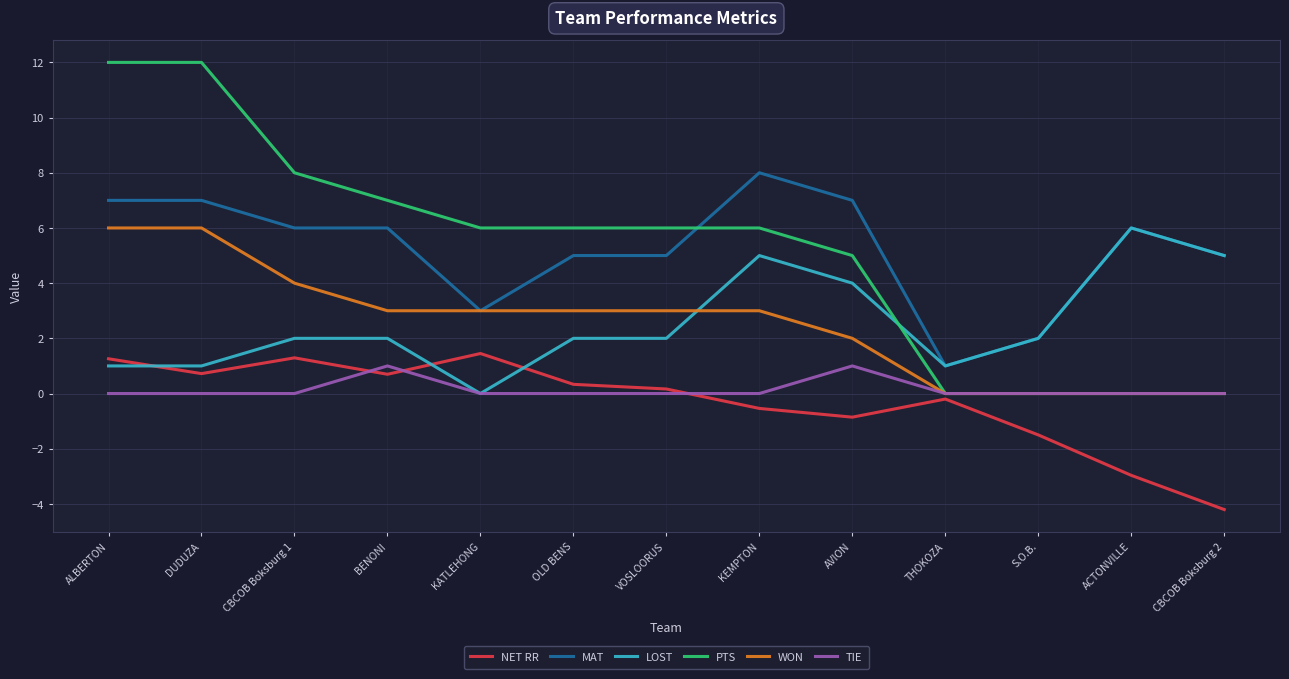

Where do MAT and PTS first cross each other?

VOSLOORUS and KEMPTON